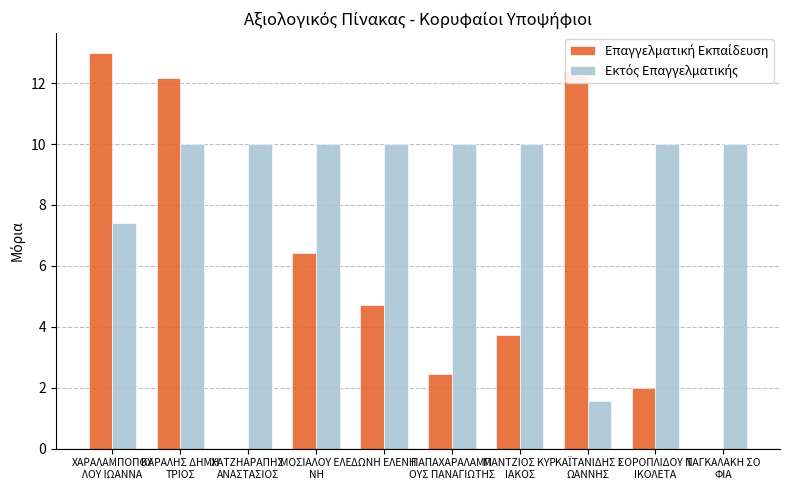

What is the maximum value shown in the chart?

13.0